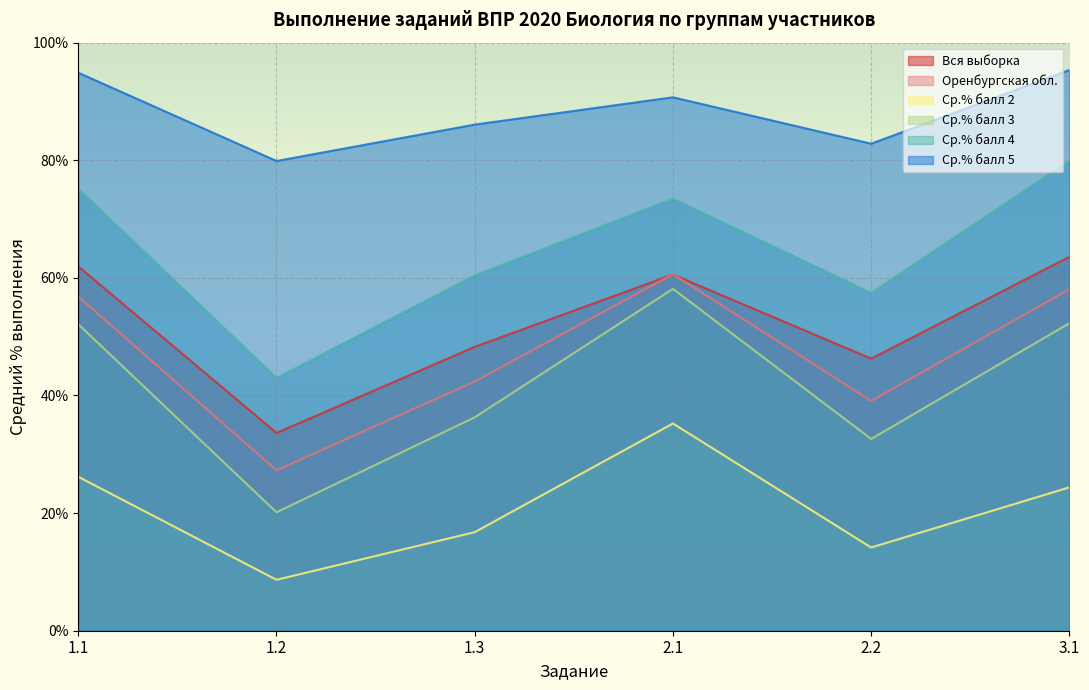

How many lines are shown in the chart?

6